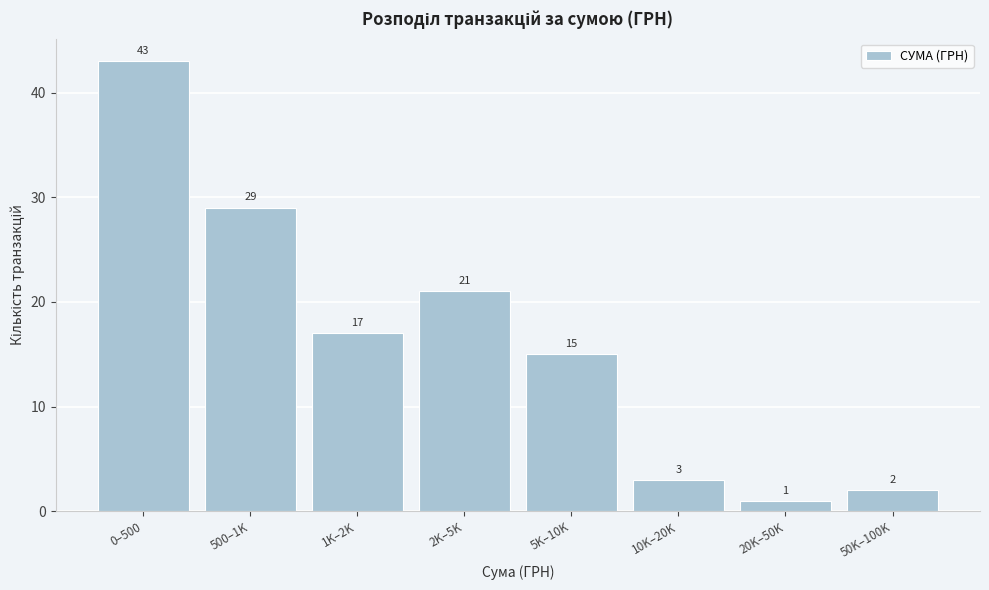

Reading left to right, extract all data points from this chart.

43	29	17	21	15	3	1	2